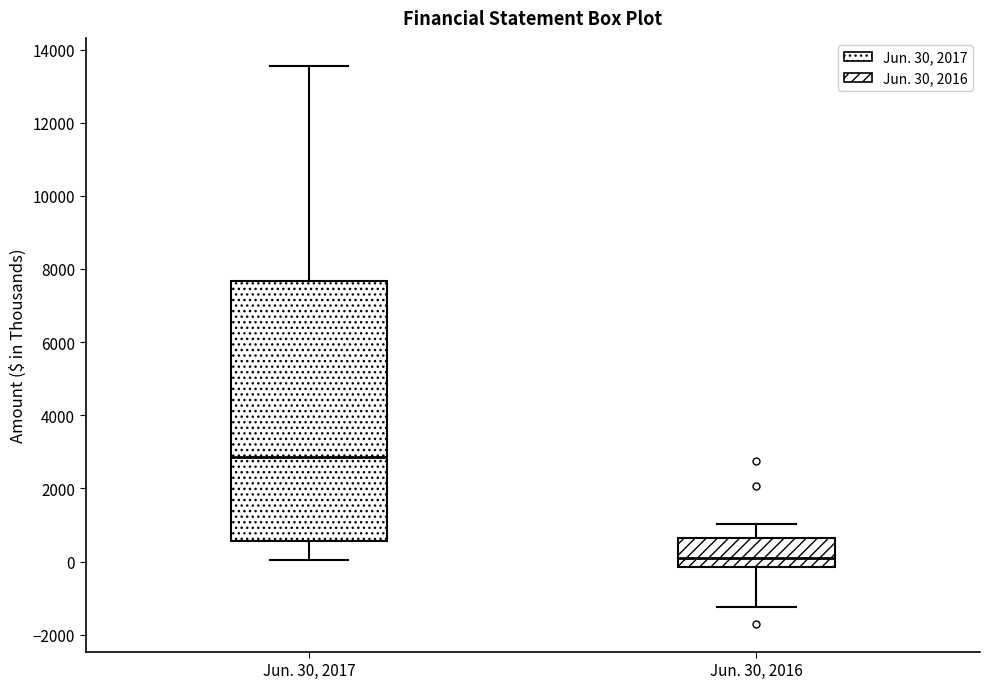

Reading left to right, transcribe this box plot: for each box, give where its median line is, the range the box spans, and where its two whiskers end, as read against the y-axis. The values are not printed on the chart, so give them approximately, as read against the axis.

Jun. 30, 2017: median 2800, box 600 to 7600, whiskers 0 to 13600
Jun. 30, 2016: median 0, box -200 to 600, whiskers -1200 to 1000